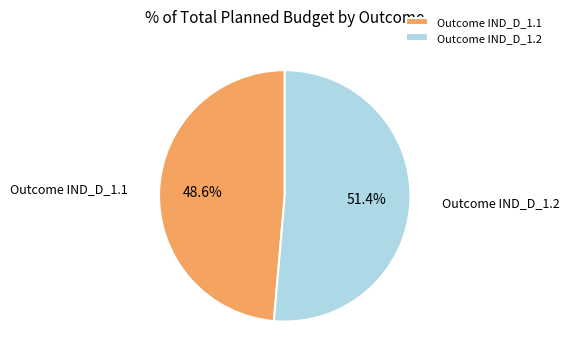

To the nearest percent, what is the difference between the largest and smallest slice percentages?

3%